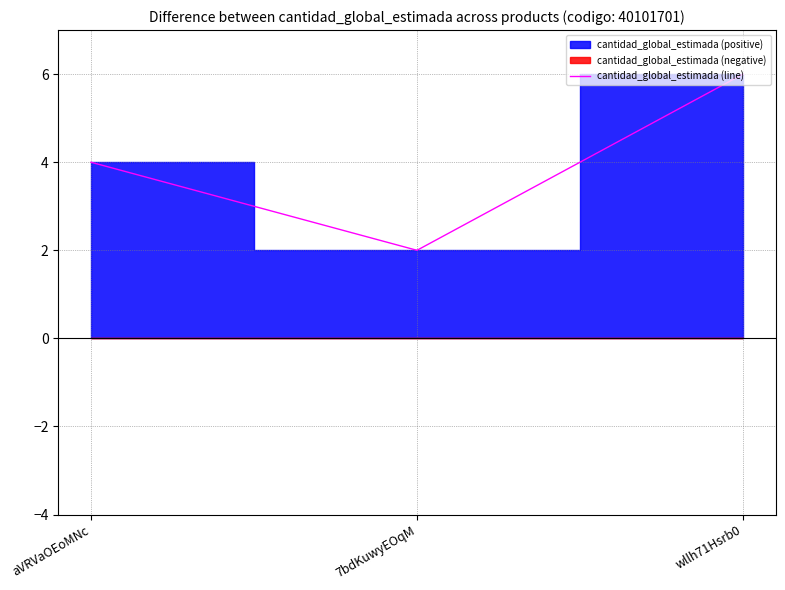

What is the ratio of the value at 7bdKuwyEOqM to the value at wllh71Hsrb0?

0.3